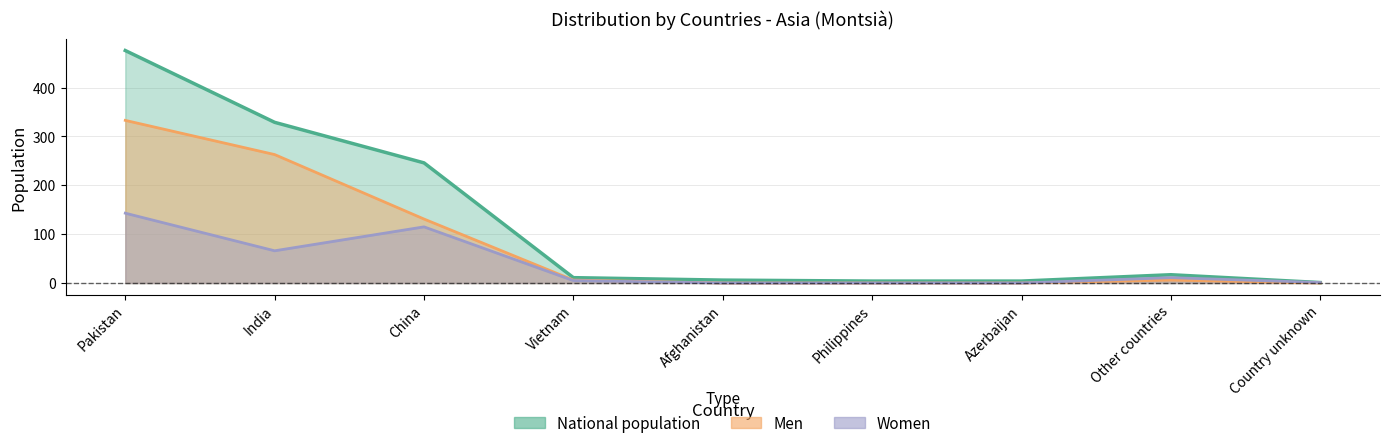

Rank the series at Philippines from highest to lowest value.

National population, Men, Women